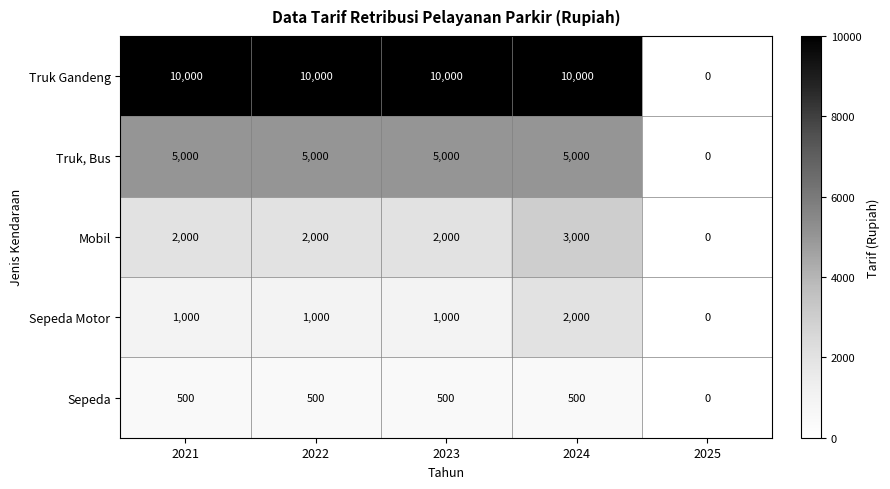

Between 2022 and 2025, which series saw the biggest shift?

Truk Gandeng